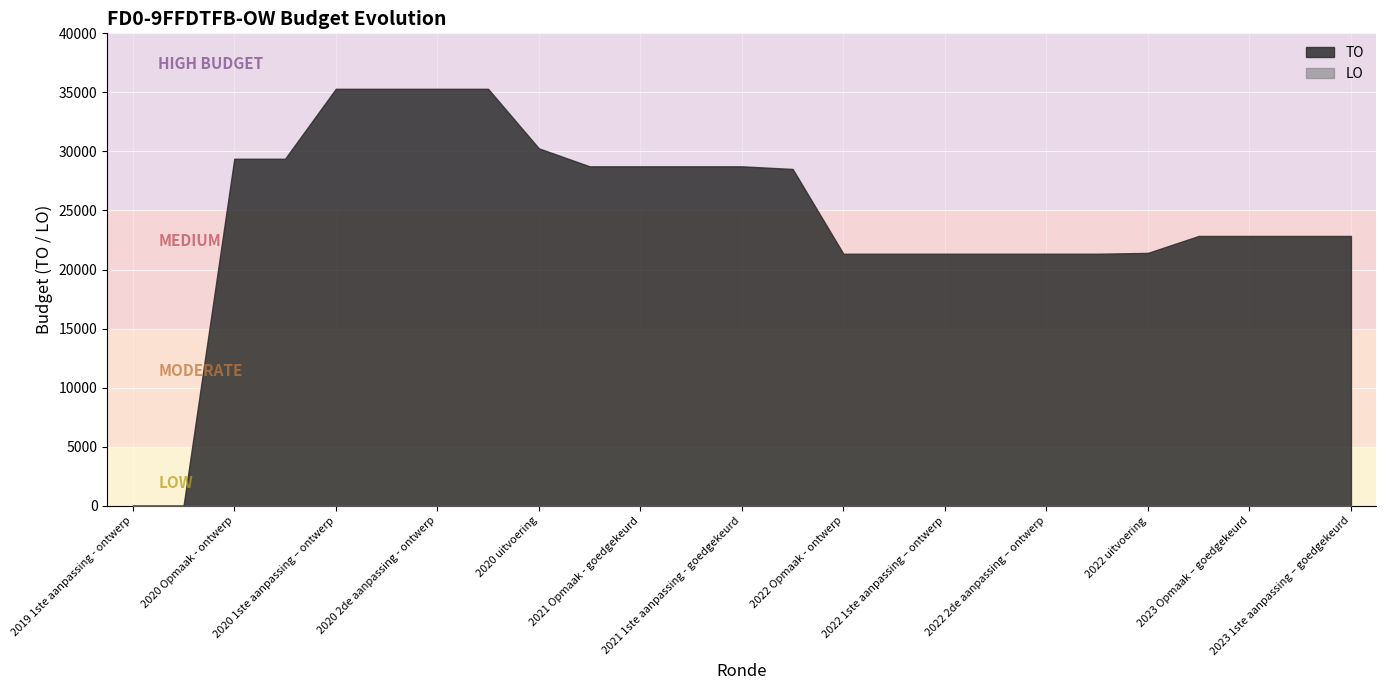

What is the greatest value displayed?

35302